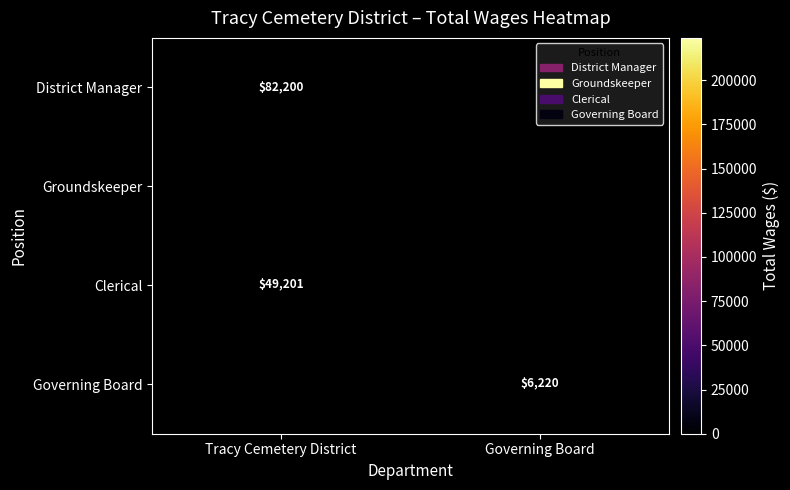

The value of District Manager at Tracy Cemetery District is 82200. True or false?

True